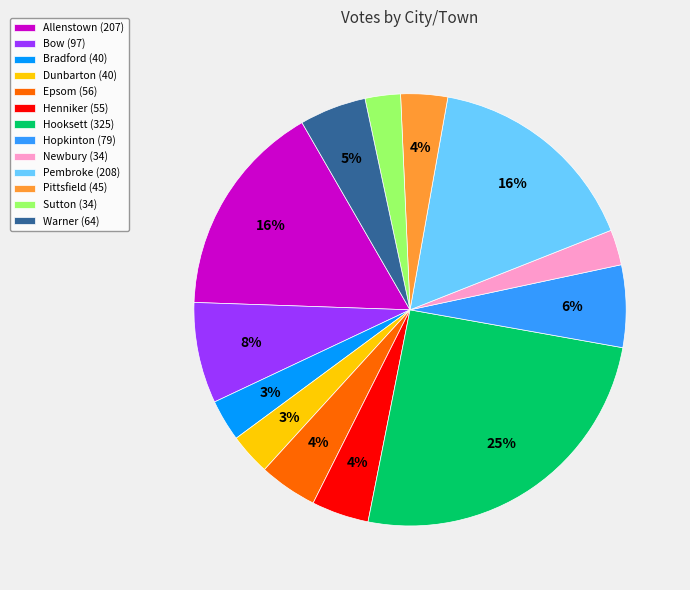

To the nearest percent, what portion does Bradford represent?

3%